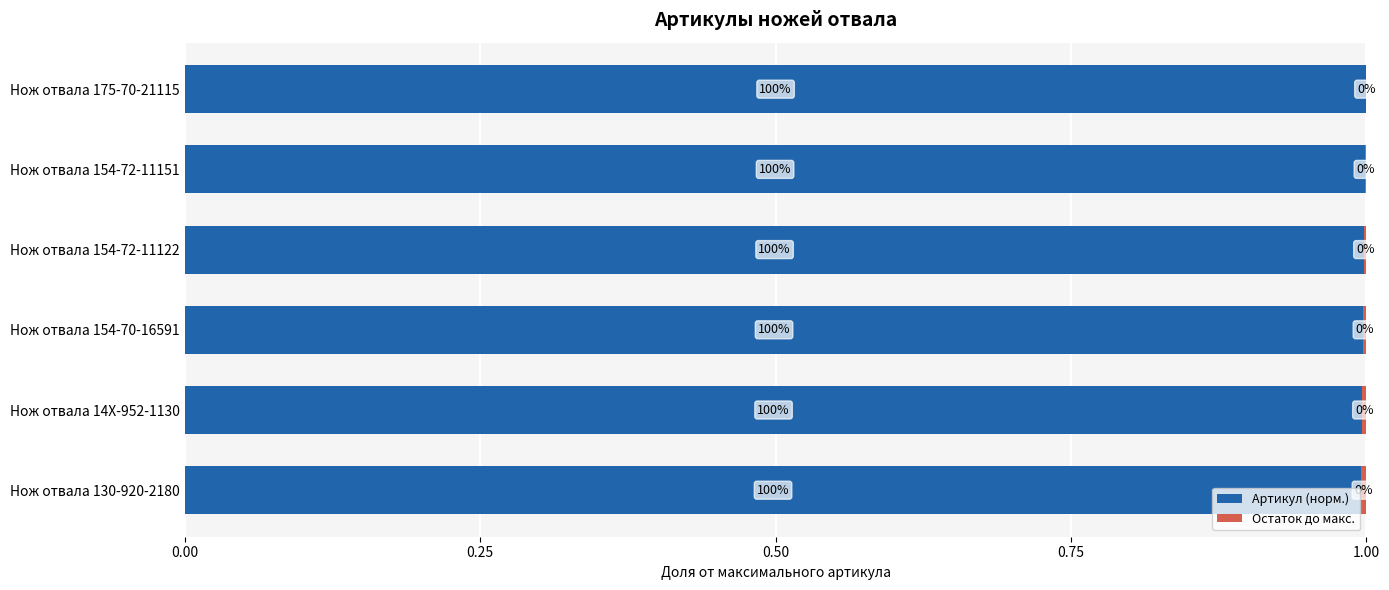

True or false: Артикул (норм.) has a value of 1.0 at Нож отвала 154-72-11122.

True